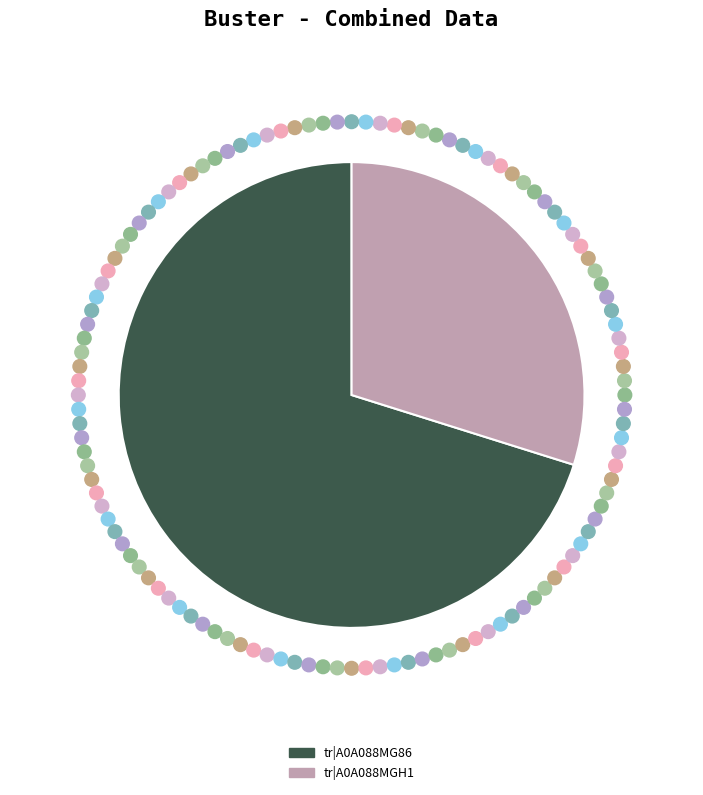

Do tr|A0A088MGH1 and tr|A0A088MG86 together represent more than half of the pie?

Yes